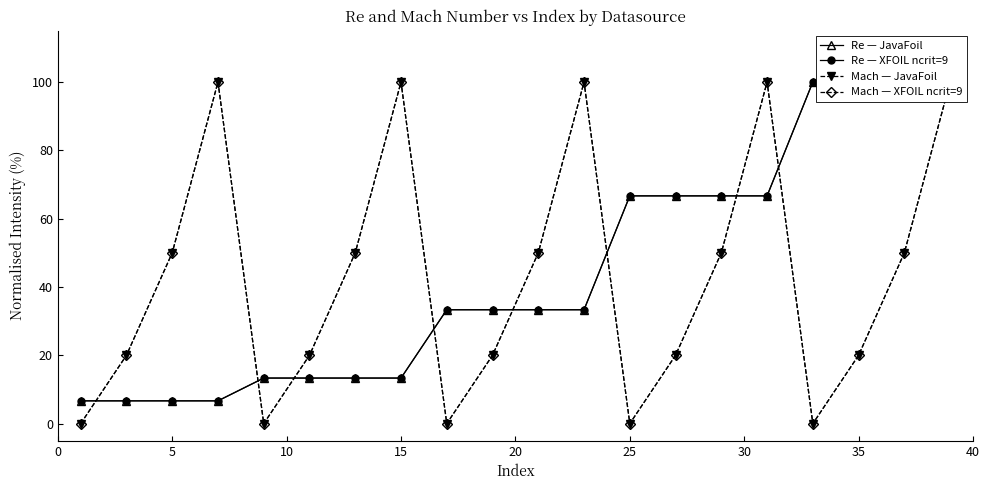

What is the difference between the highest and lowest values at 25?

66.7